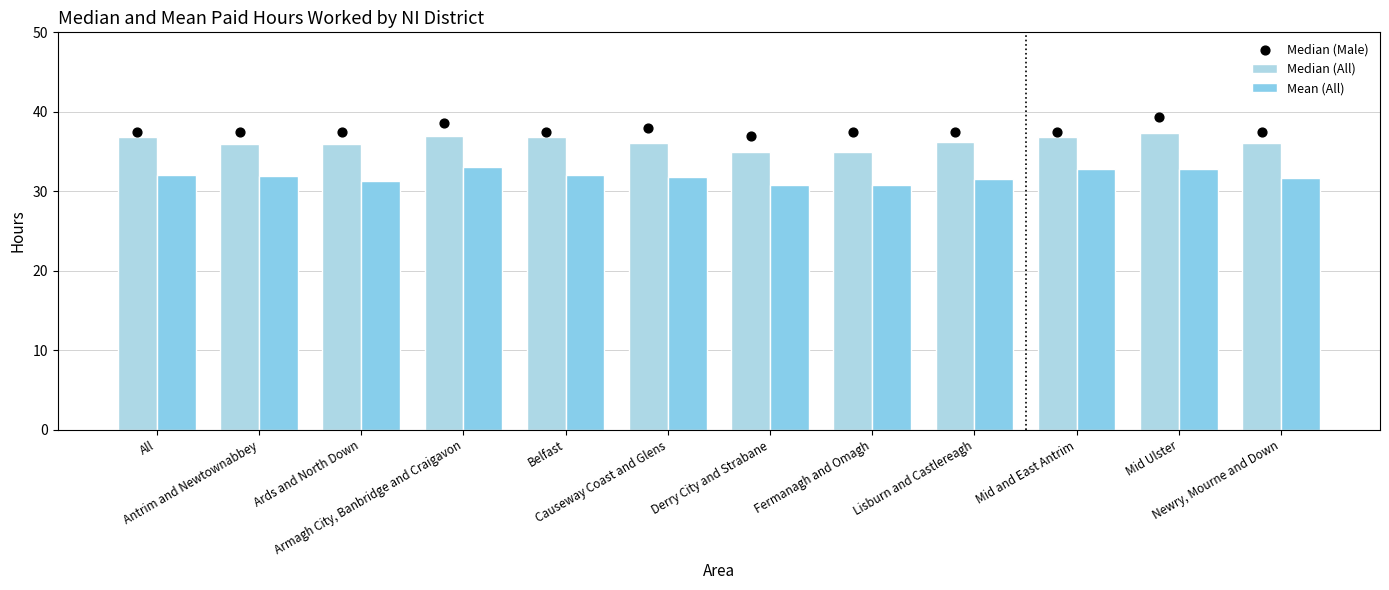

At which category is the sum across all series the highest?

Mid Ulster